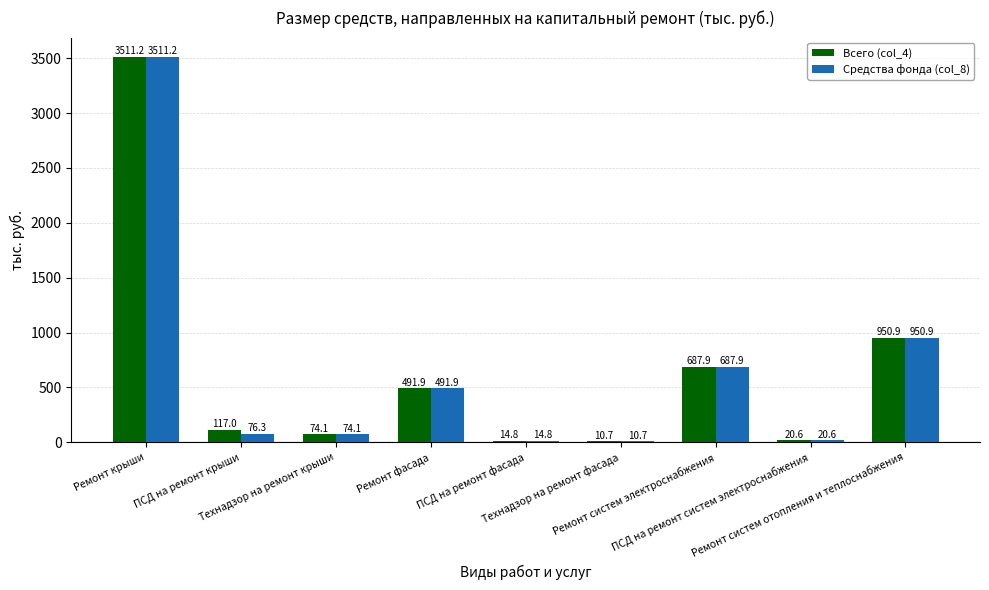

What is the sum of all Всего (col_4) values?

5879.1